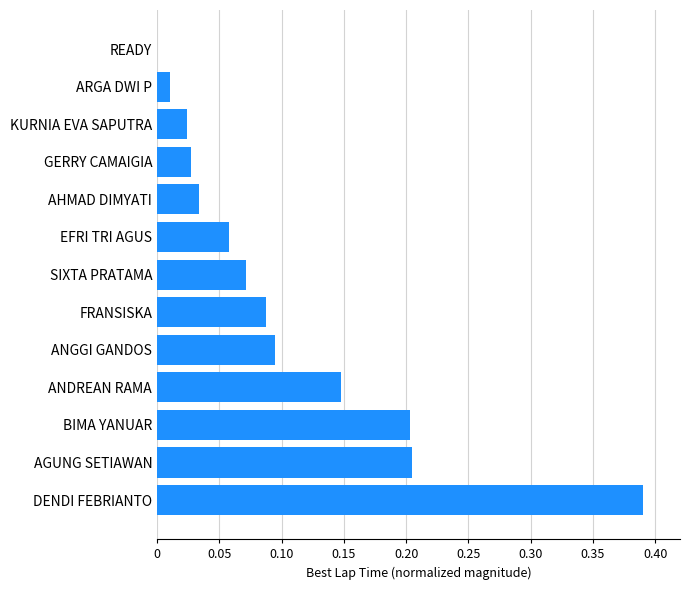

The chart shows a value of 0.2 at AGUNG SETIAWAN. True or false?

True